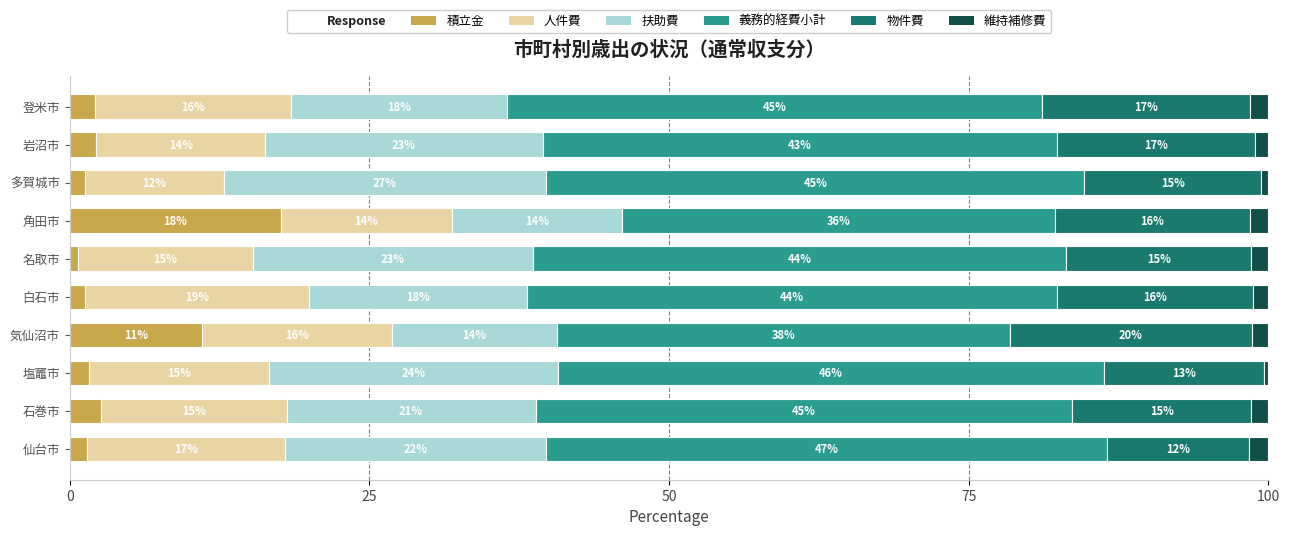

Reading left to right, what are all the values shown in this chart?

積立金: 1.4	2.6	1.6	11.0	1.3	0.7	17.6	1.3	2.2	2.1
人件費: 16.5	15.5	15.0	15.9	18.7	14.6	14.2	11.6	14.1	16.3
扶助費: 21.8	20.8	24.1	13.7	18.1	23.4	14.2	26.9	23.1	18.0
義務的経費小計: 46.8	44.8	45.6	37.8	44.3	44.5	36.1	44.9	42.9	44.6
物件費: 11.8	14.9	13.3	20.2	16.3	15.4	16.3	14.8	16.5	17.3
維持補修費: 1.6	1.5	0.4	1.4	1.3	1.5	1.5	0.6	1.1	1.6